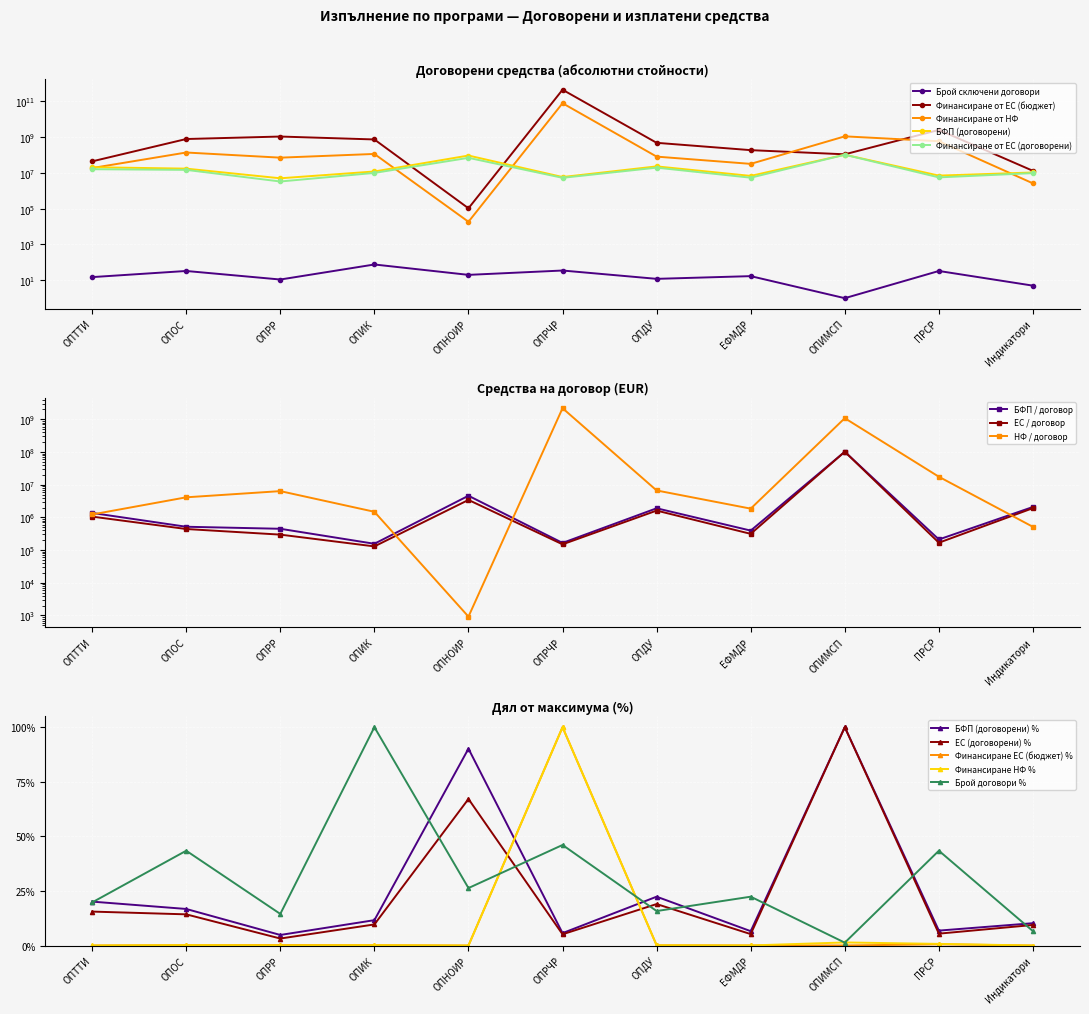

After their last crossing, which series has the higher values: БФП (договорени) or Финансиране от НФ?

БФП (договорени)